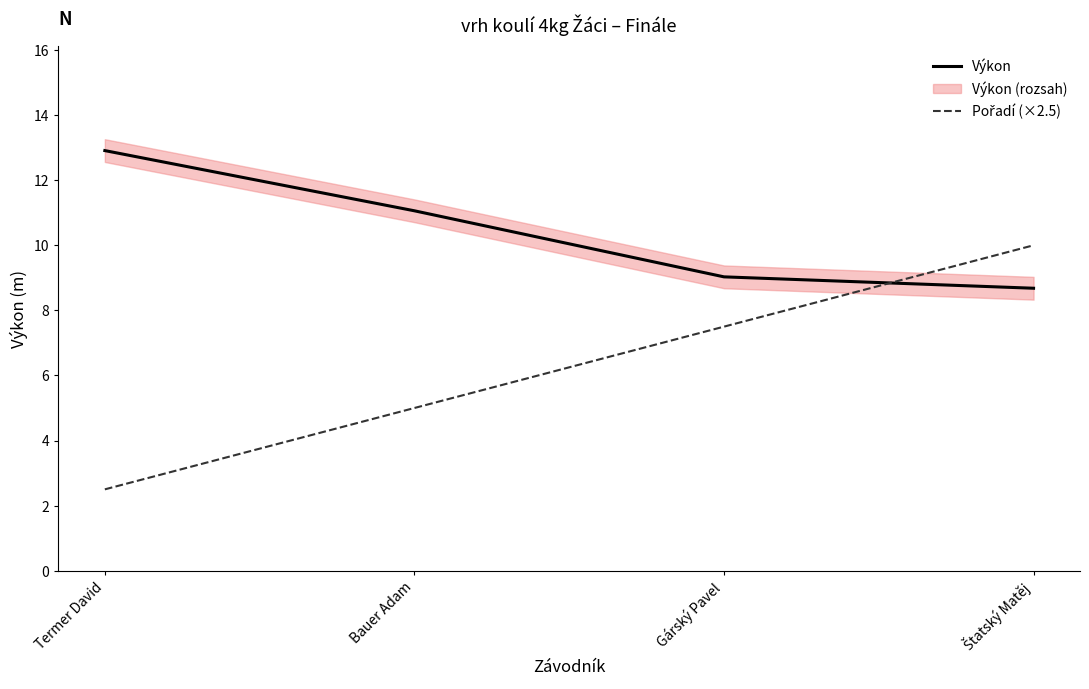

The value of Pořadí (×2.5) at Termer David is 2.5. True or false?

True